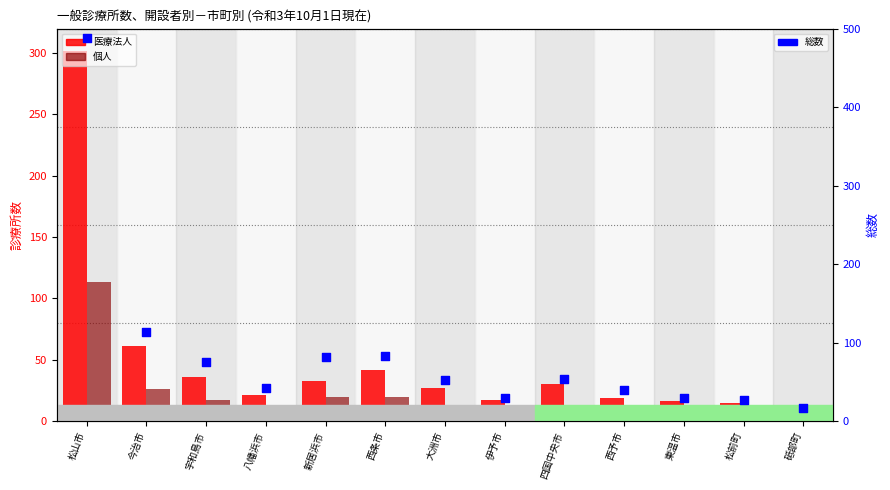

Which series reaches the maximum Y coordinate?

総数